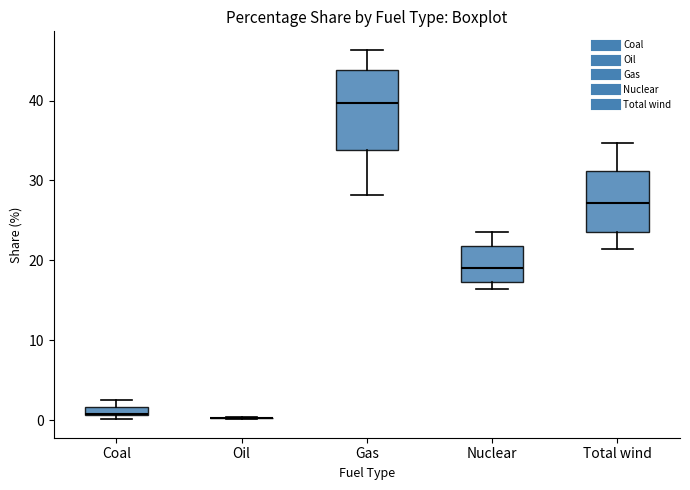

Where is the lower edge of the box for Nuclear on the y-axis? The values are not printed on the chart, so give them approximately, as read against the axis.

17